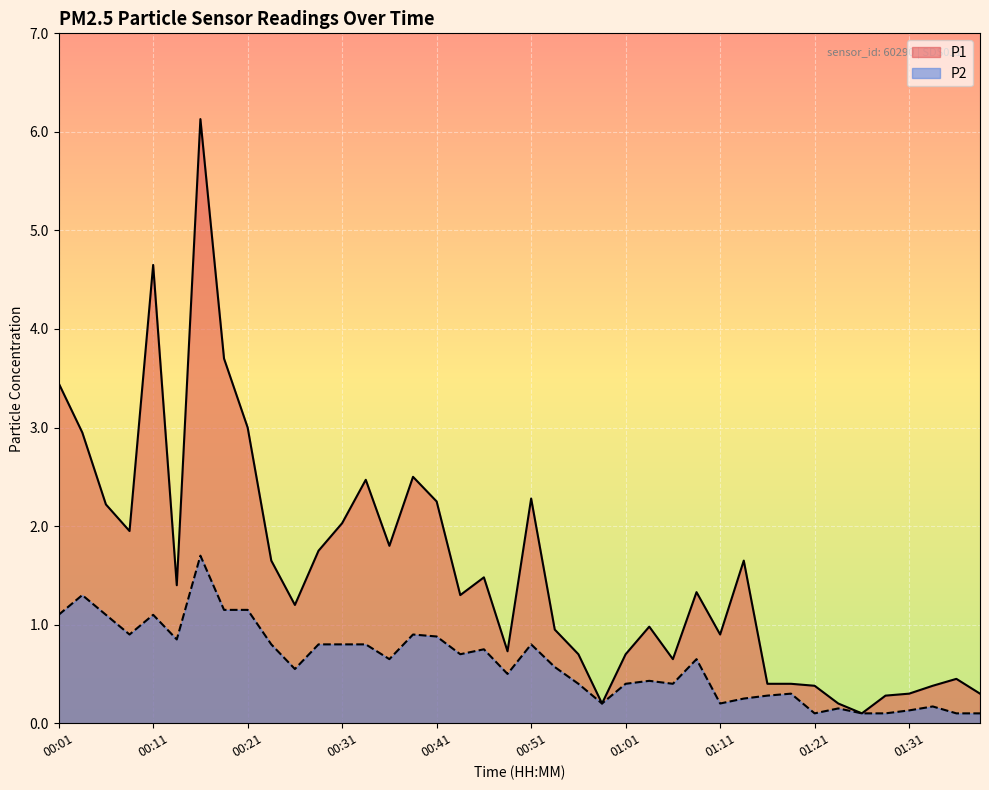

True or false: P2 and P1 cross at least once.

False